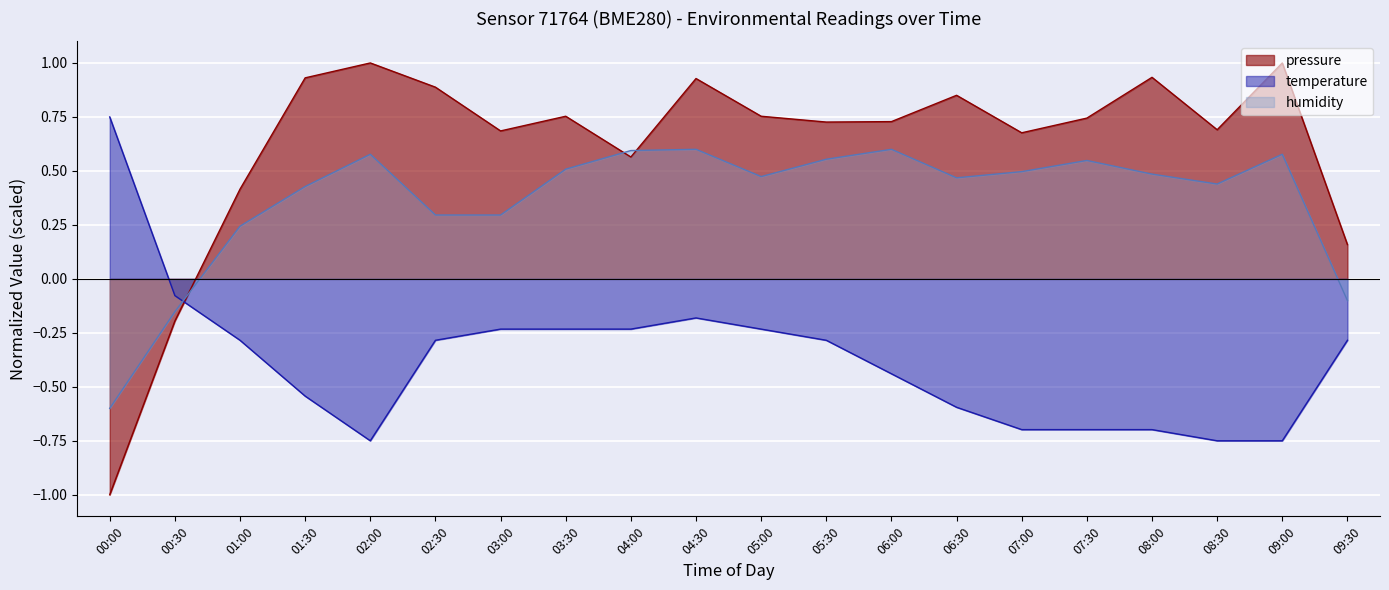

Which category has the highest value in the temperature series?

00:00